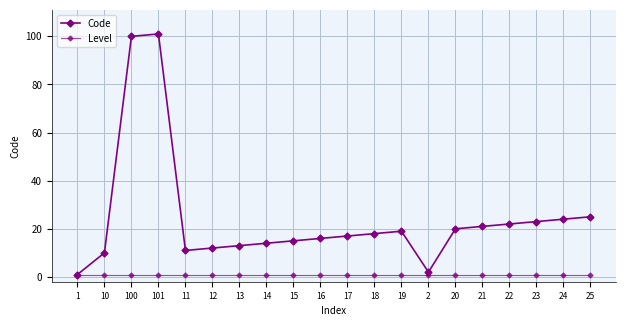

What is the spread (max minus min) of values at 10?

9